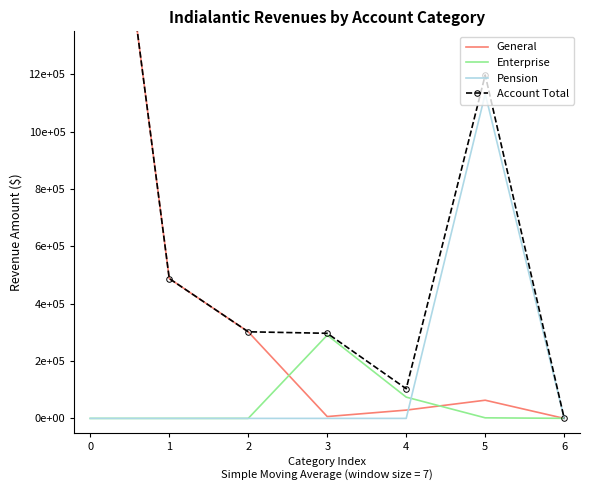

Where is the first local maximum for Enterprise?

3